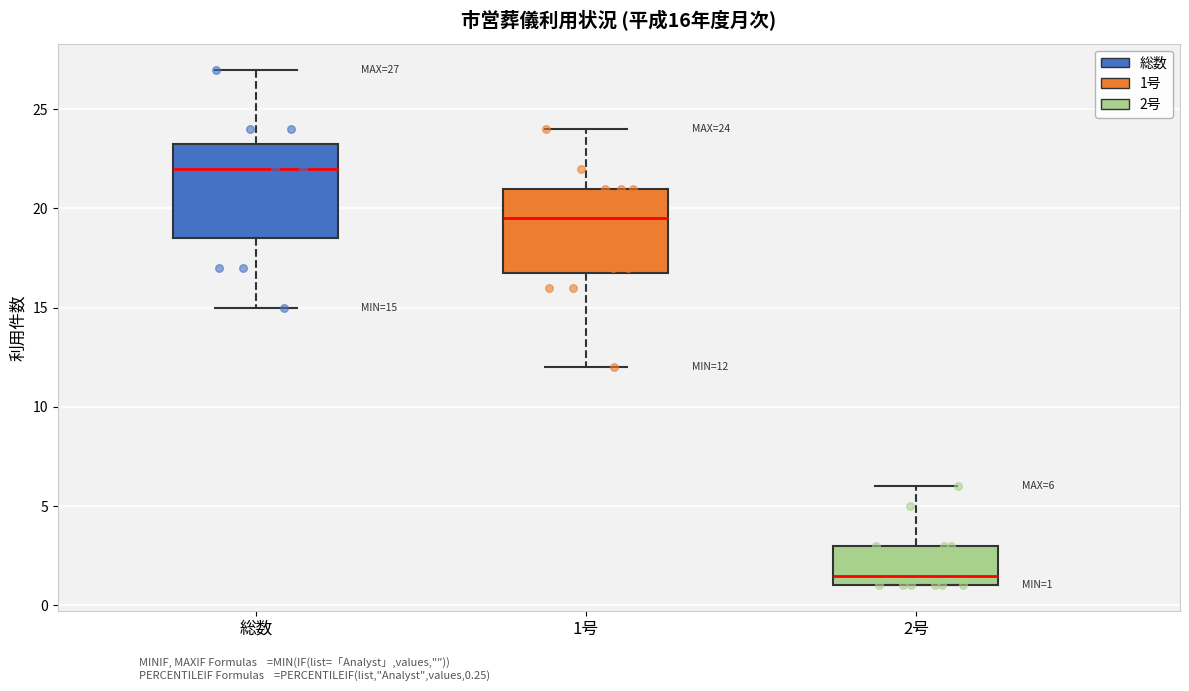

Comparing the boxes themselves (not the whiskers), which one is the tallest?

総数